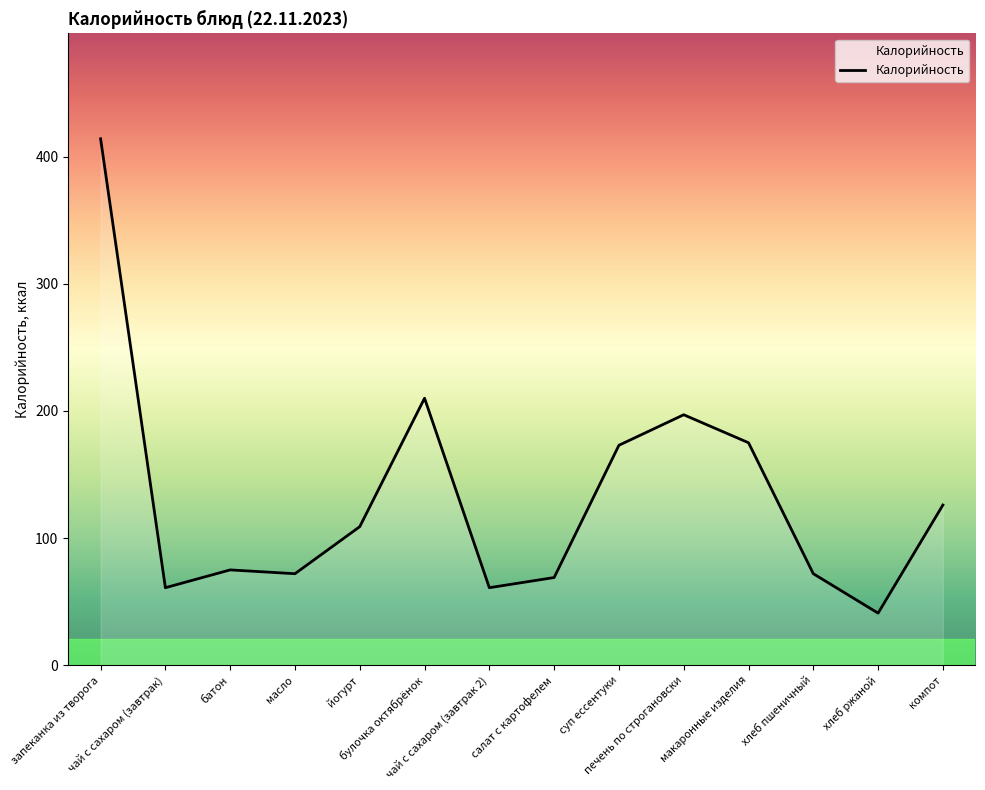

What is the difference between the second highest and minimum values?

169